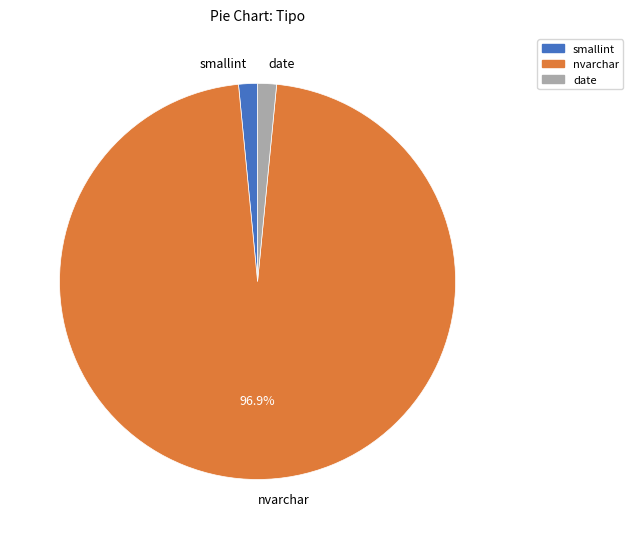

Does date represent more than half of the total?

No